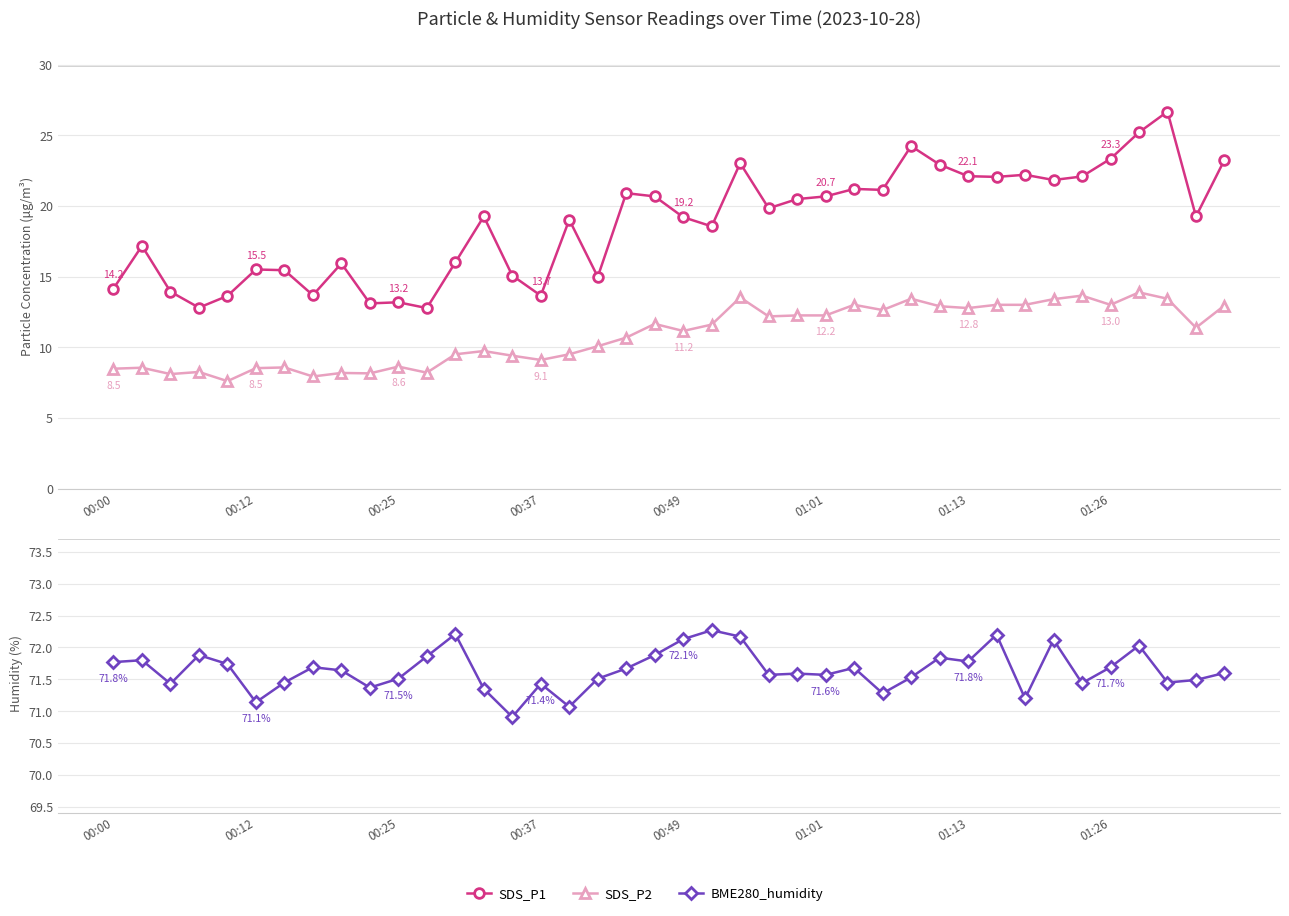

List the series in order of their peak value, highest first.

BME280_humidity, SDS_P1, SDS_P2